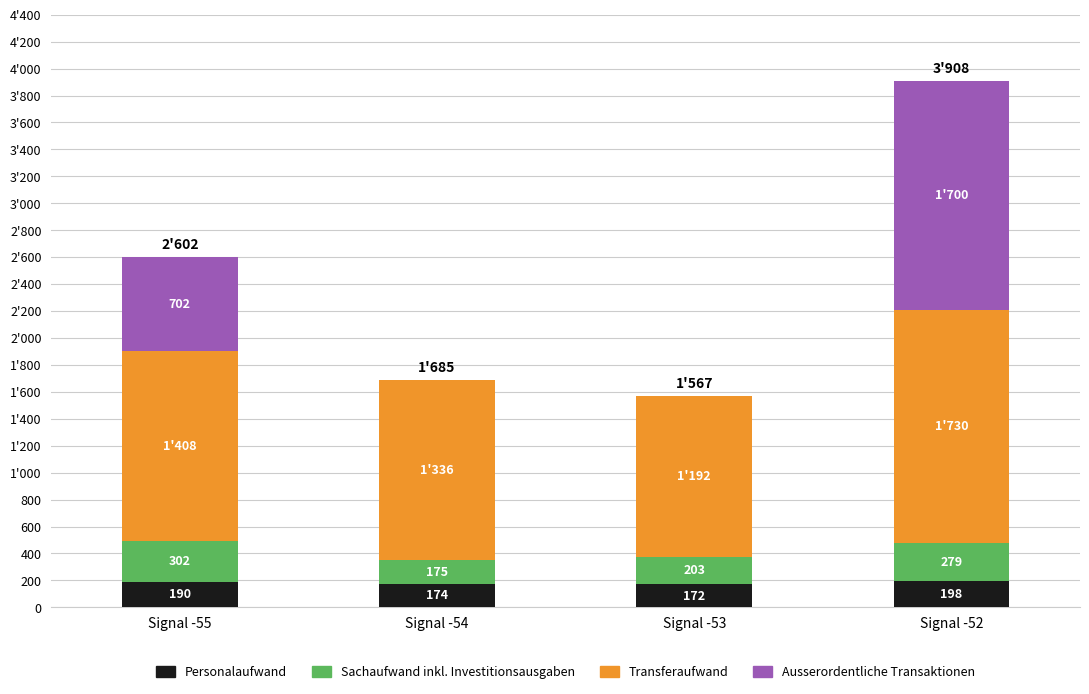

What are all the series names shown in the legend?

Personalaufwand, Sachaufwand inkl. Investitionsausgaben, Transferaufwand, Ausserordentliche Transaktionen